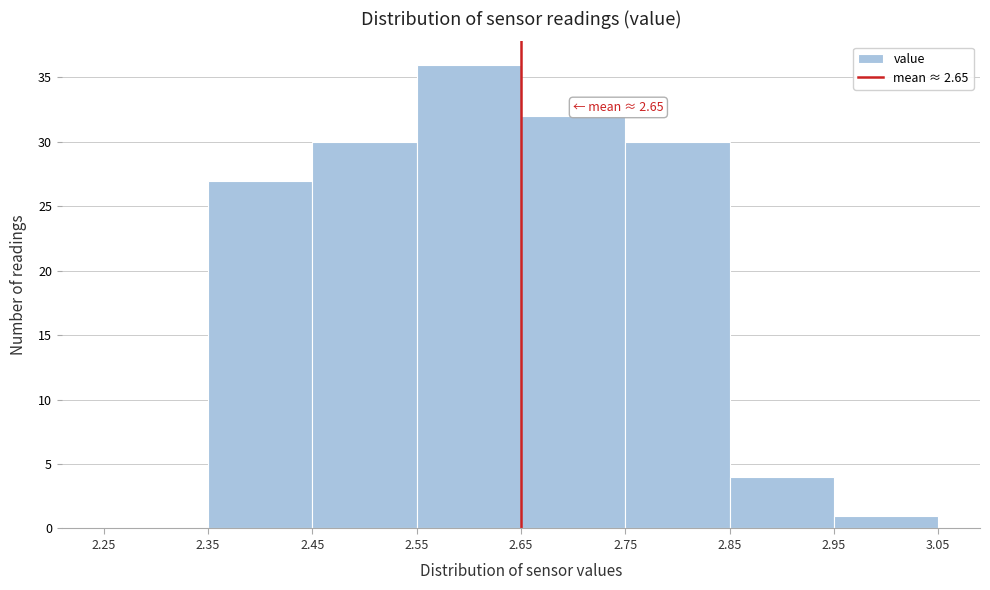

Over which range of the x-axis is the bar tallest?

2.55 to 2.65